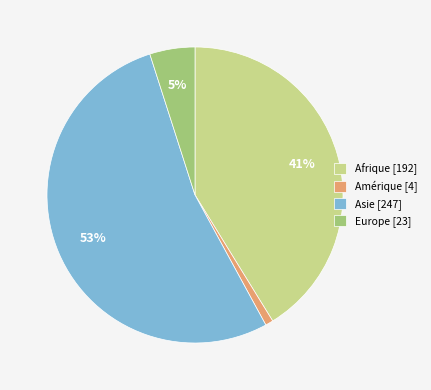

Between Europe and Amérique, which is larger?

Europe